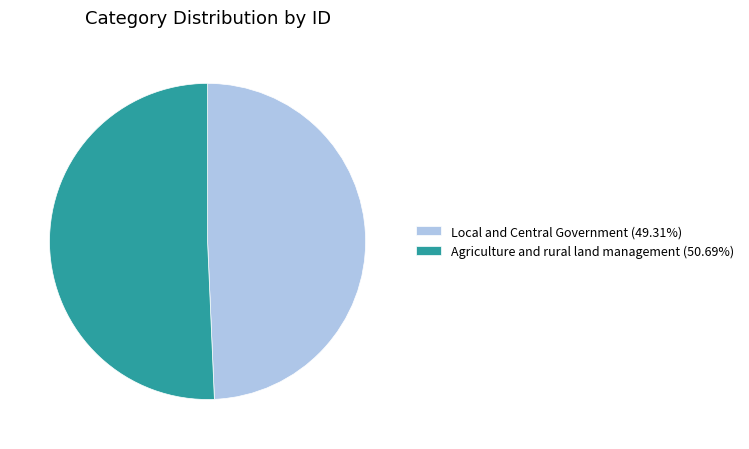

Is the sum of Agriculture and rural land management (50.69%) and Local and Central Government (49.31%) greater than half?

Yes